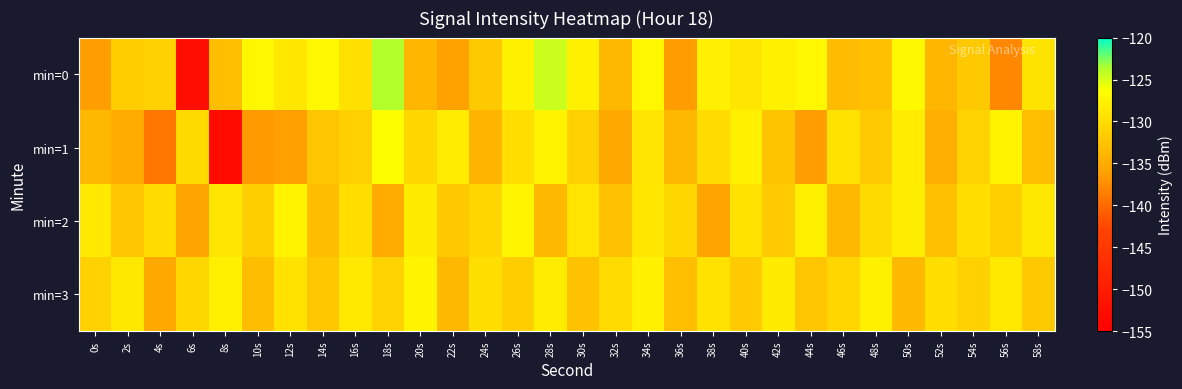

At which category is the sum across all series the highest?

34s